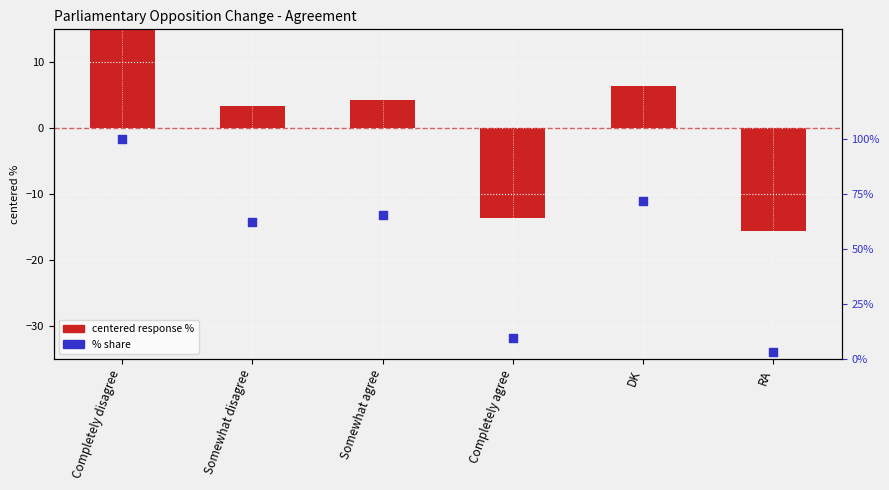

At which category is the sum across all series the highest?

Completely disagree